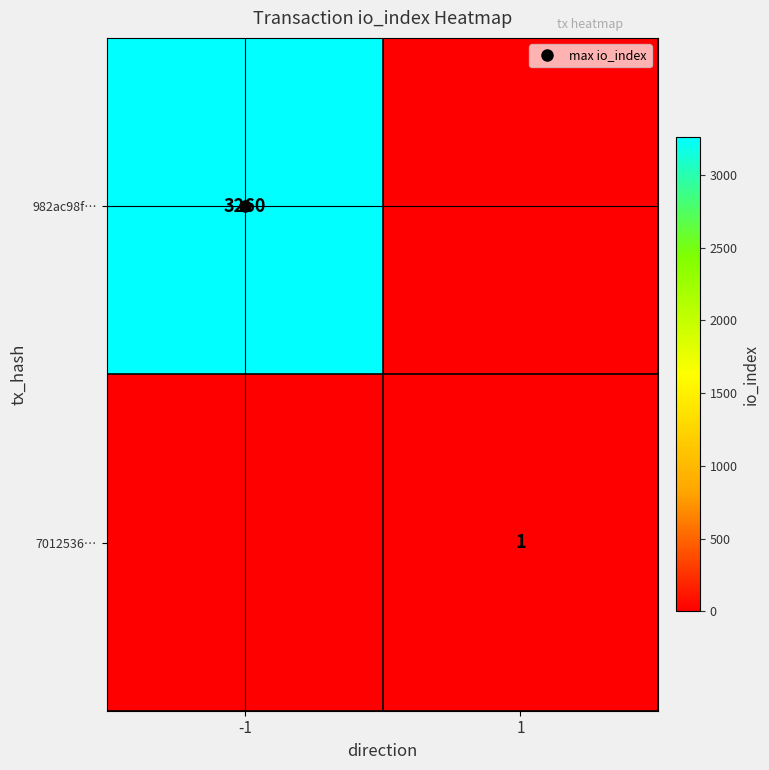

What is the sum of the 7012536… values at 1 and -1?

1